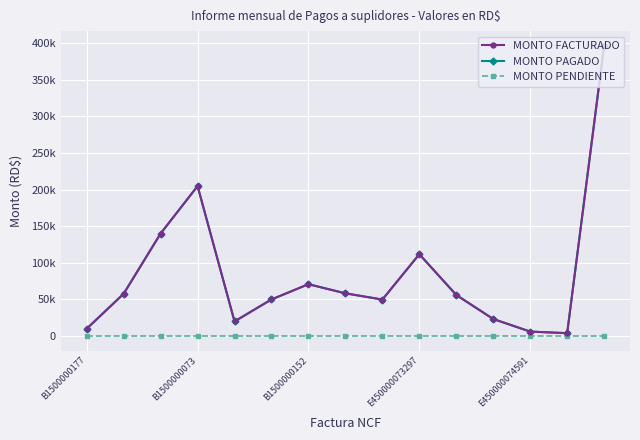

Does the chart have visible grid lines?

Yes